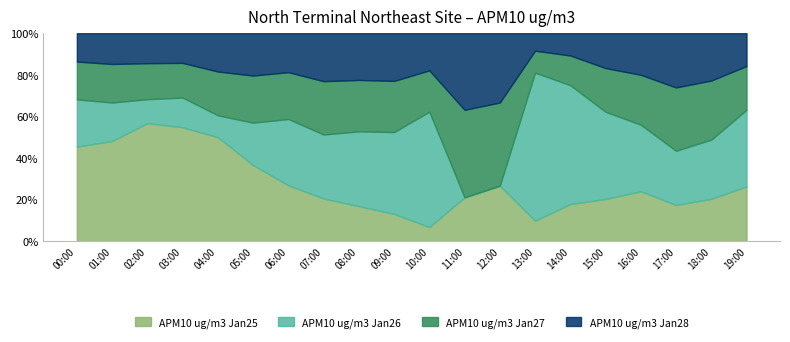

How many lines are shown in the chart?

4